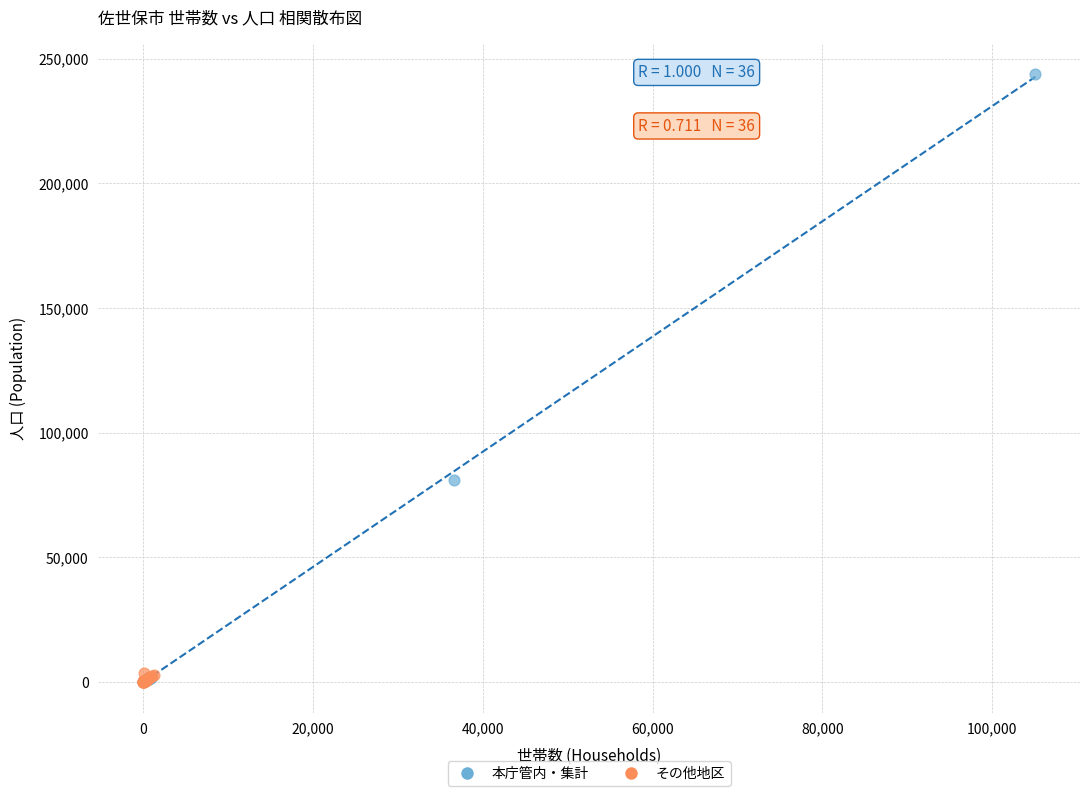

Which series reaches the maximum Y coordinate?

本庁管内・集計